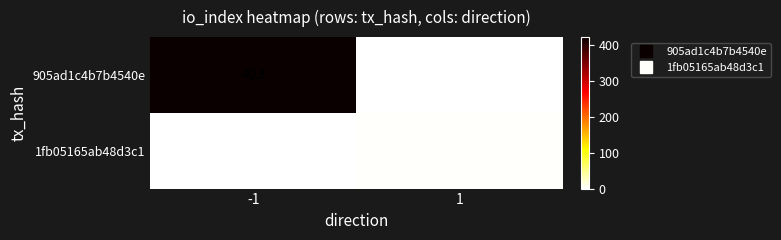

What is the total value across all series at -1?

423